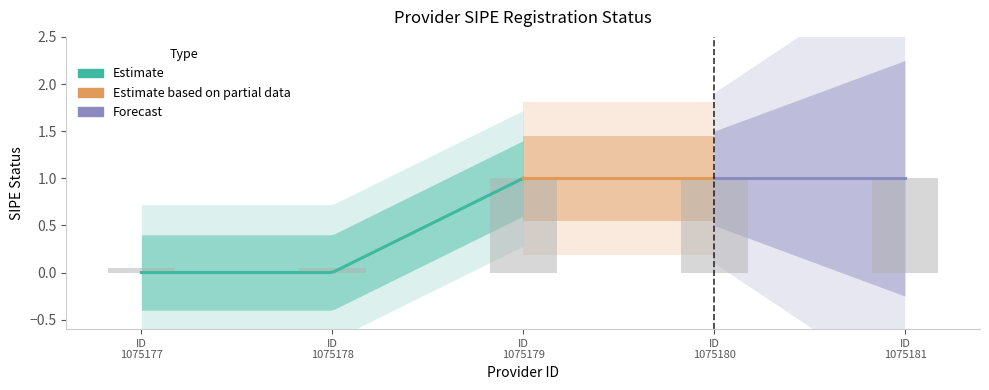

What is the value of the 2nd bar from the left?

0.1